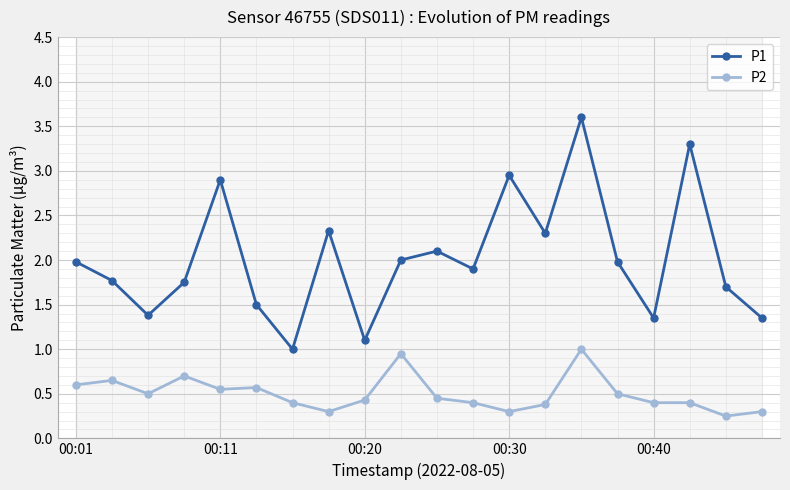

What is the sum of the P2 values at 15 and 17?

0.9